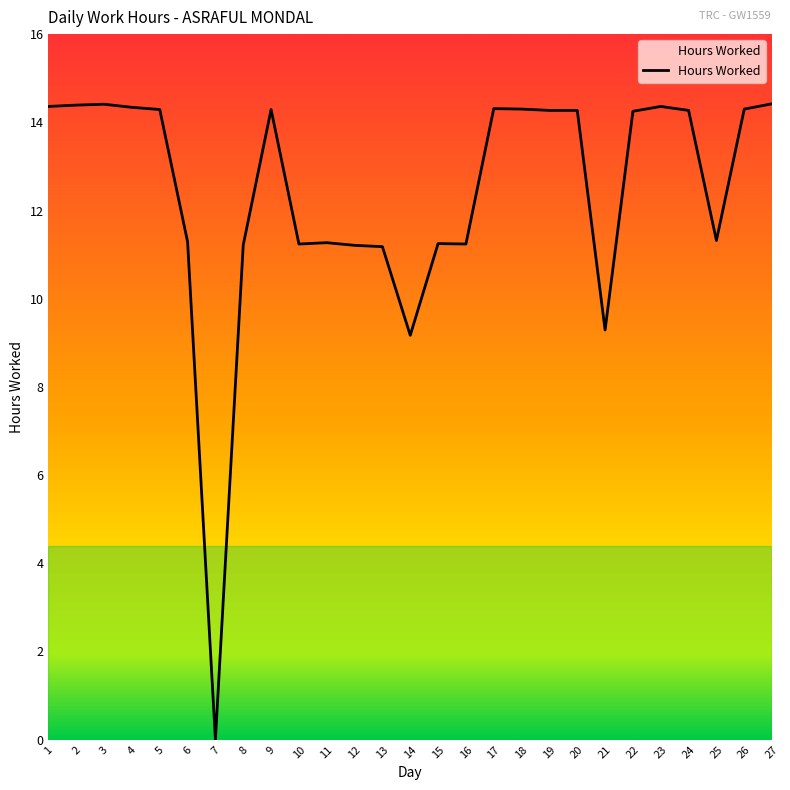

At which category does the chart reach its minimum across all series?

7